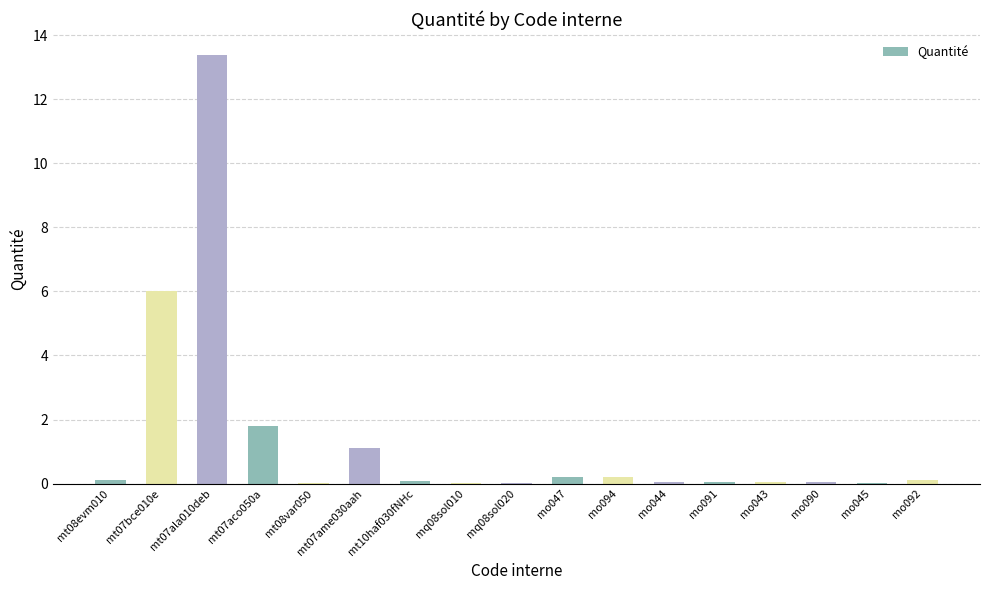

True or false: the data shows 0.2 at mo047.

True